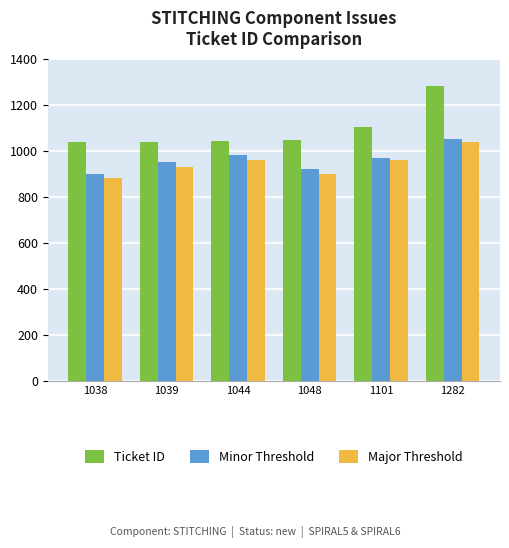

At which label does Major Threshold reach its peak?

1282